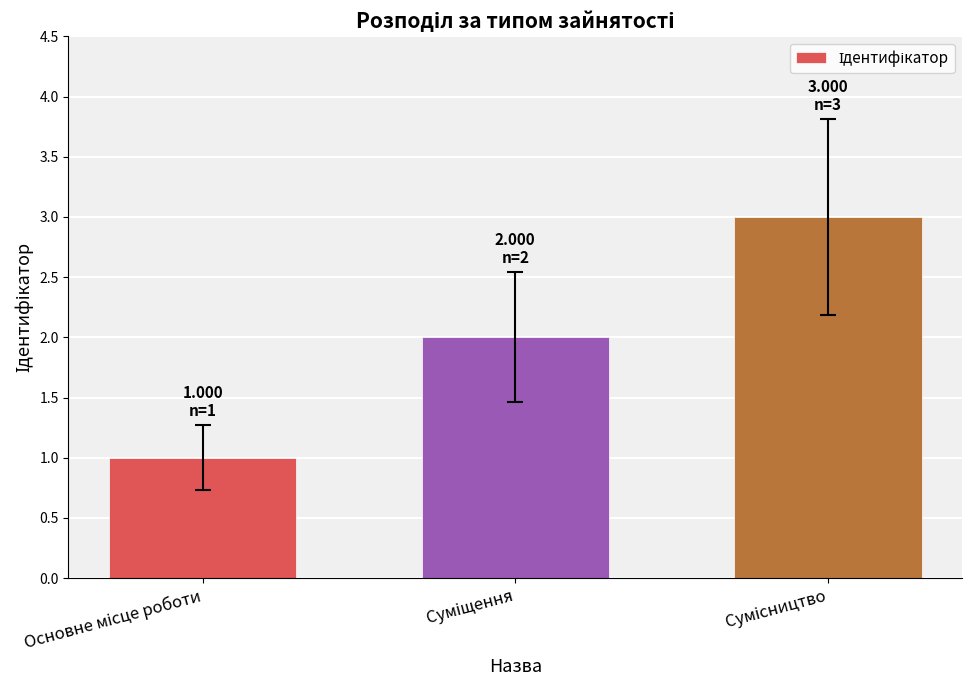

What is the maximum value shown in the chart?

3